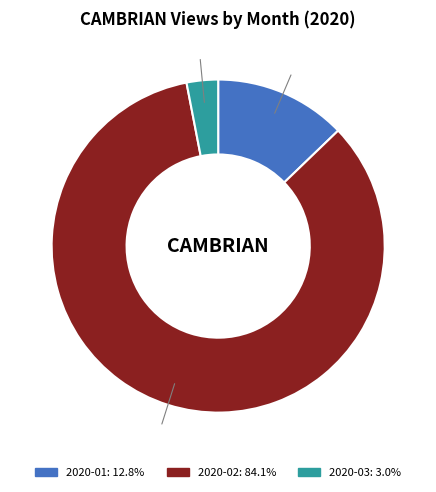

How many segments does this pie chart have?

3